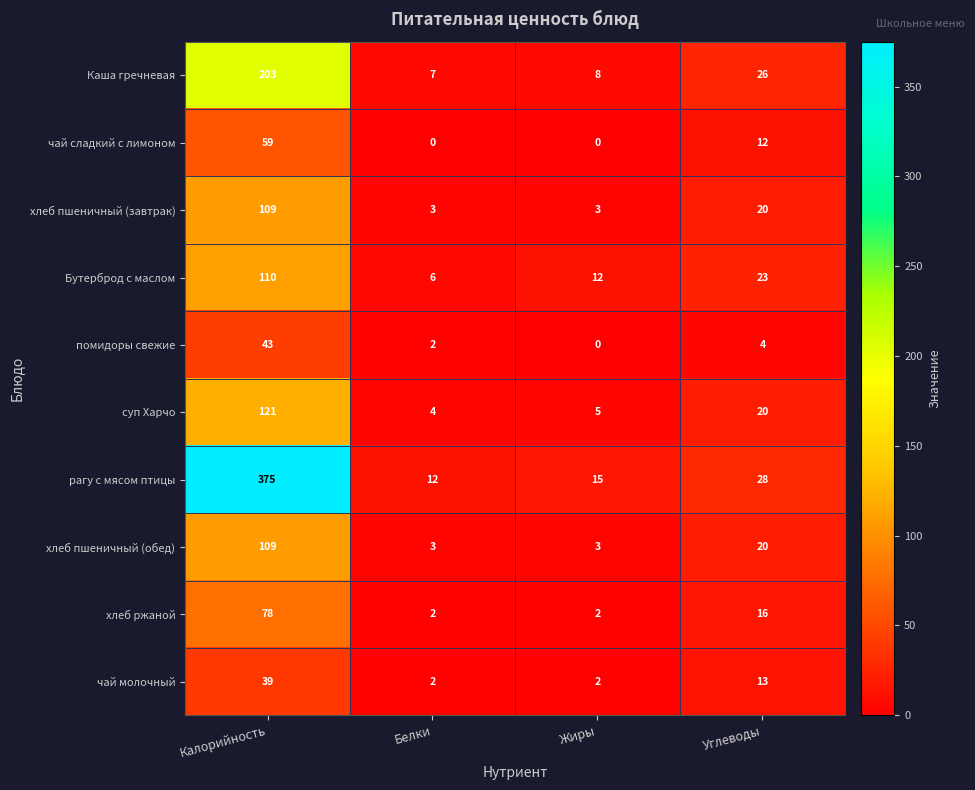

What is the difference between the maximum and minimum values in the хлеб ржаной series?

76